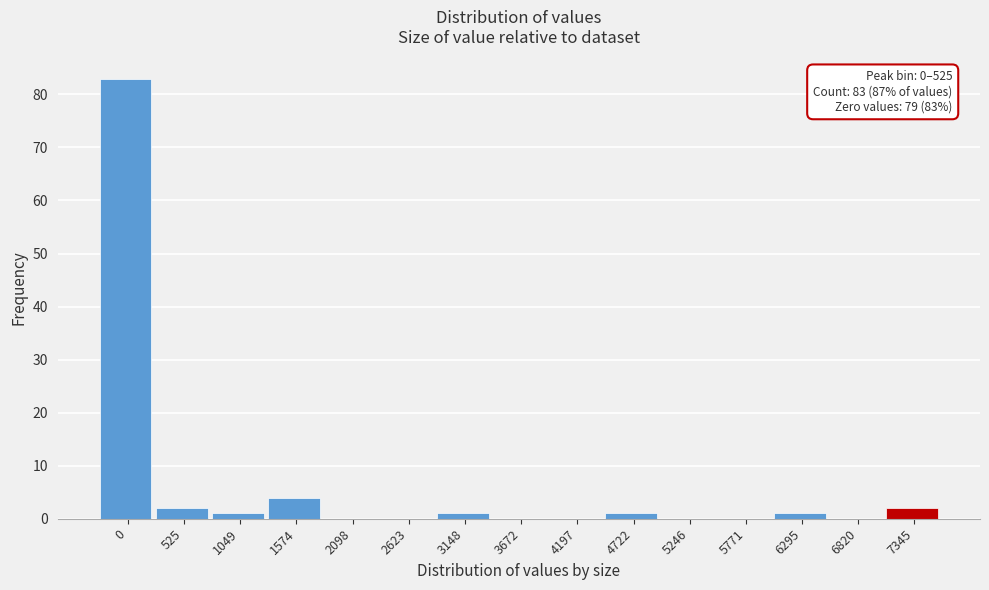

Reading left to right, list all the values displayed in this chart.

0=83	525=2	1049=1	1574=4	2098=0	2623=0	3148=1	3672=0	4197=0	4722=1	5246=0	5771=0	6295=1	6820=0	7345=2